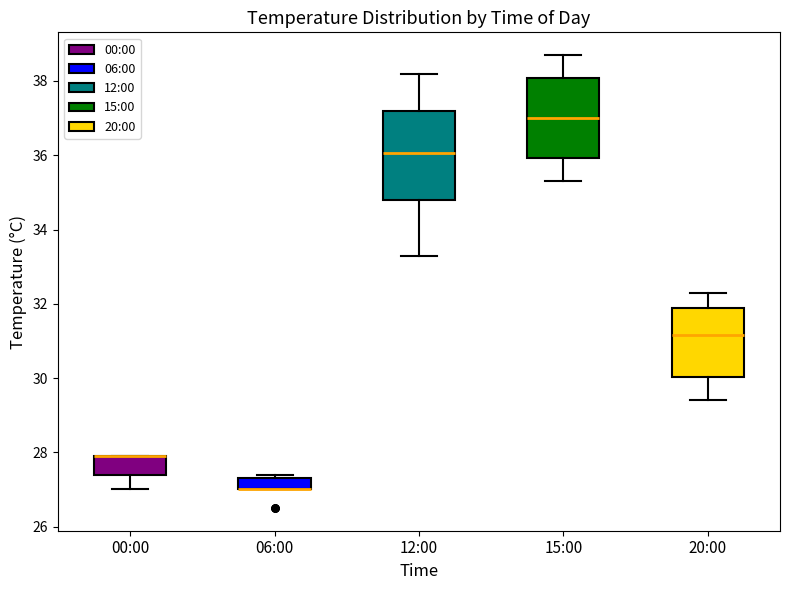

Where does the upper whisker of the box for 15:00 end on the y-axis? The values are not printed on the chart, so give them approximately, as read against the axis.

38.8